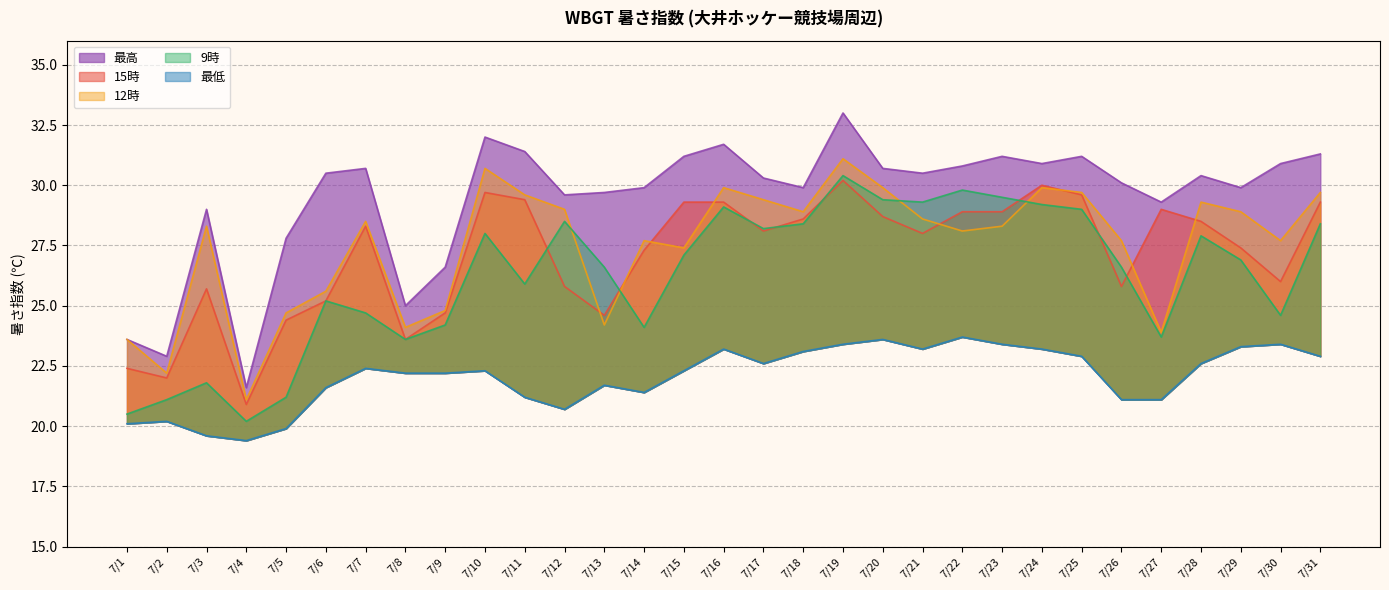

Where is the first local maximum for 最低?

7/2